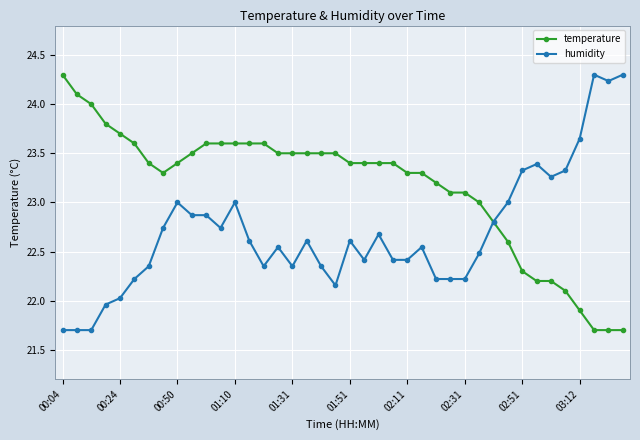

How many lines are shown in the chart?

2